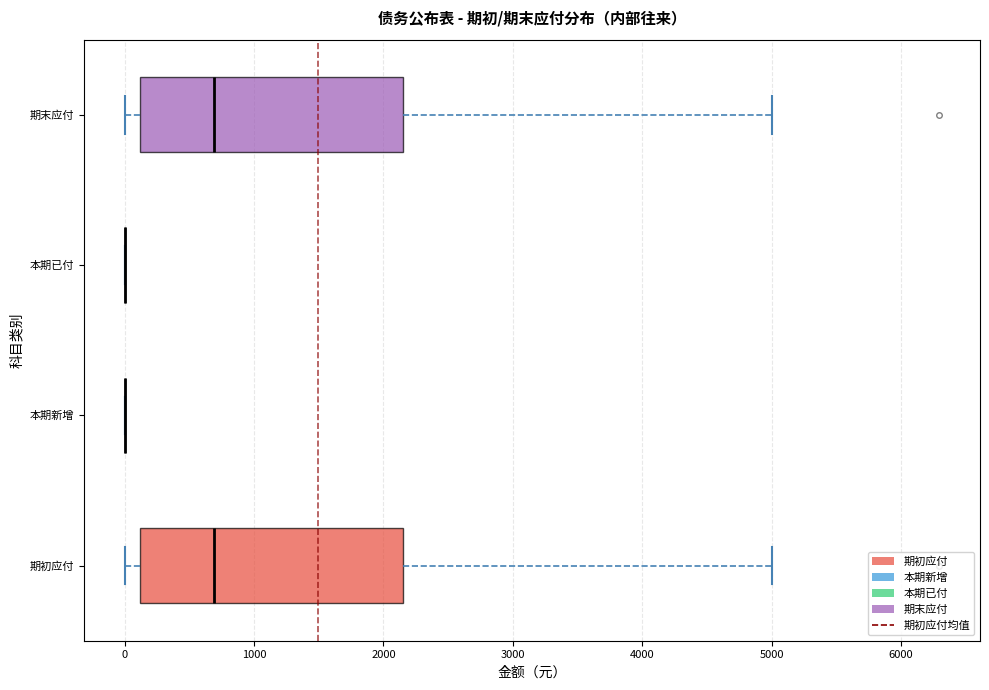

Reading bottom to top, transcribe this box plot: for each box, give where its median line is, the range the box spans, and where its two whiskers end, as read against the x-axis. The values are not printed on the chart, so give them approximately, as read against the axis.

期初应付: median 700, box 100 to 2200, whiskers 0 to 5000
本期新增: box collapsed to a line at 0, whiskers 0 to 0
本期已付: box collapsed to a line at 0, whiskers 0 to 0
期末应付: median 700, box 100 to 2200, whiskers 0 to 5000